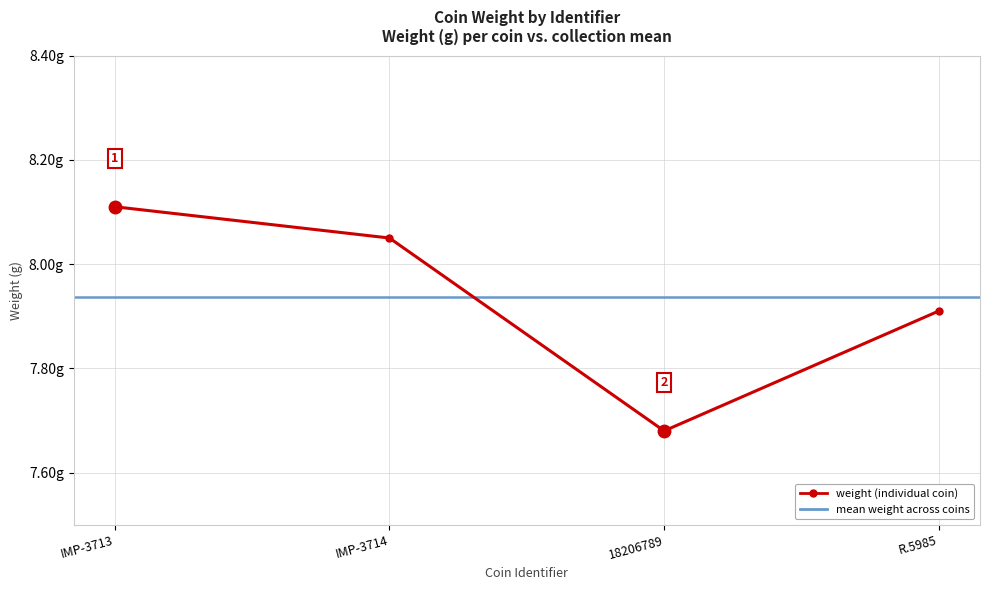

At which label is the value closest to 7?

18206789